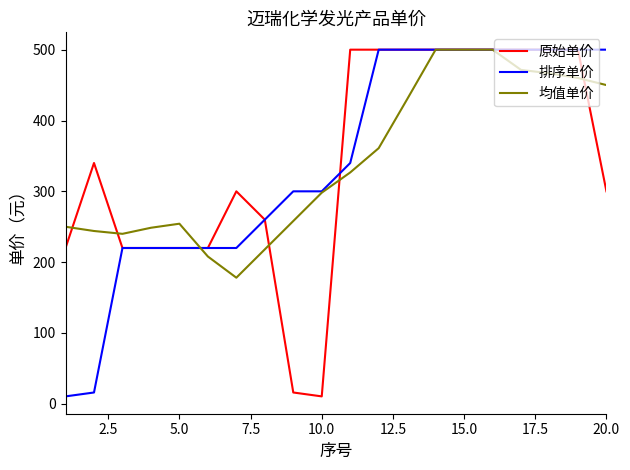

What is the lowest value of the 均值单价 series?

178.1